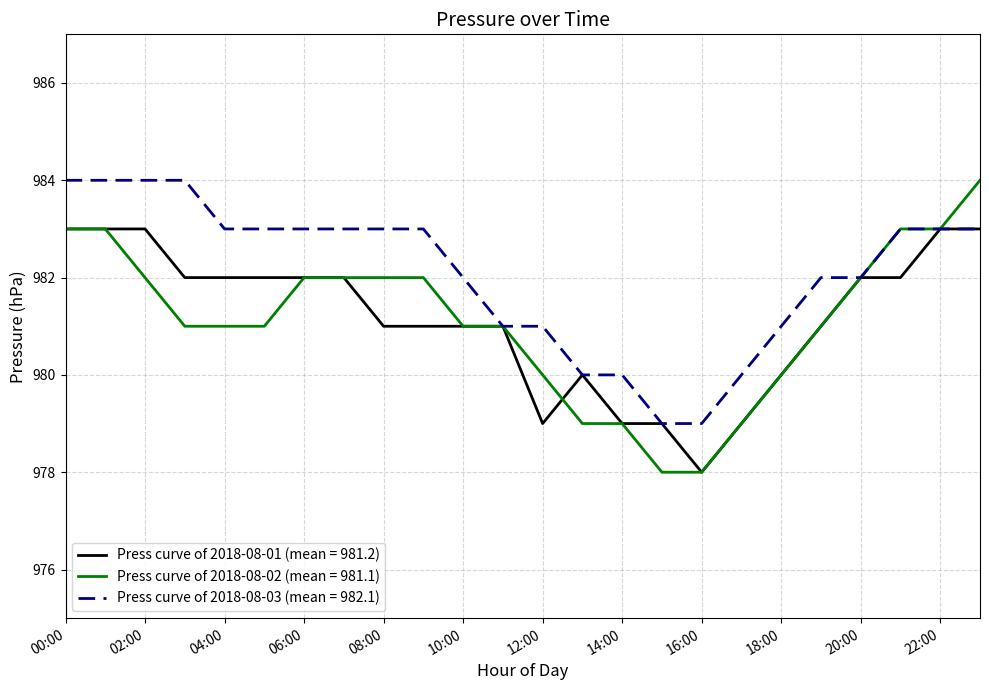

What is the greatest value displayed?

984